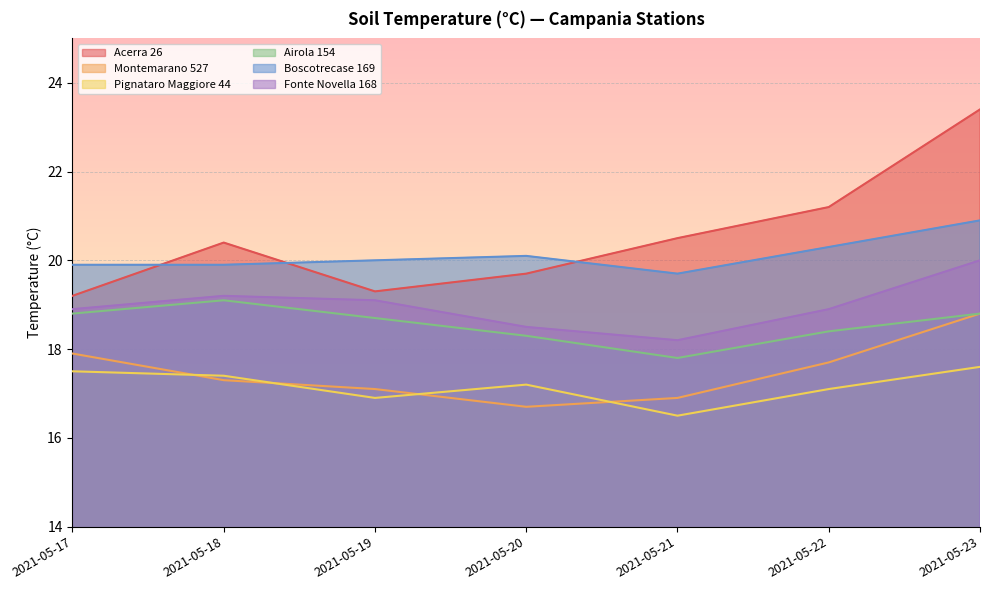

Is it true that Acerra 26 equals 31.4 at 2021-05-20?

False